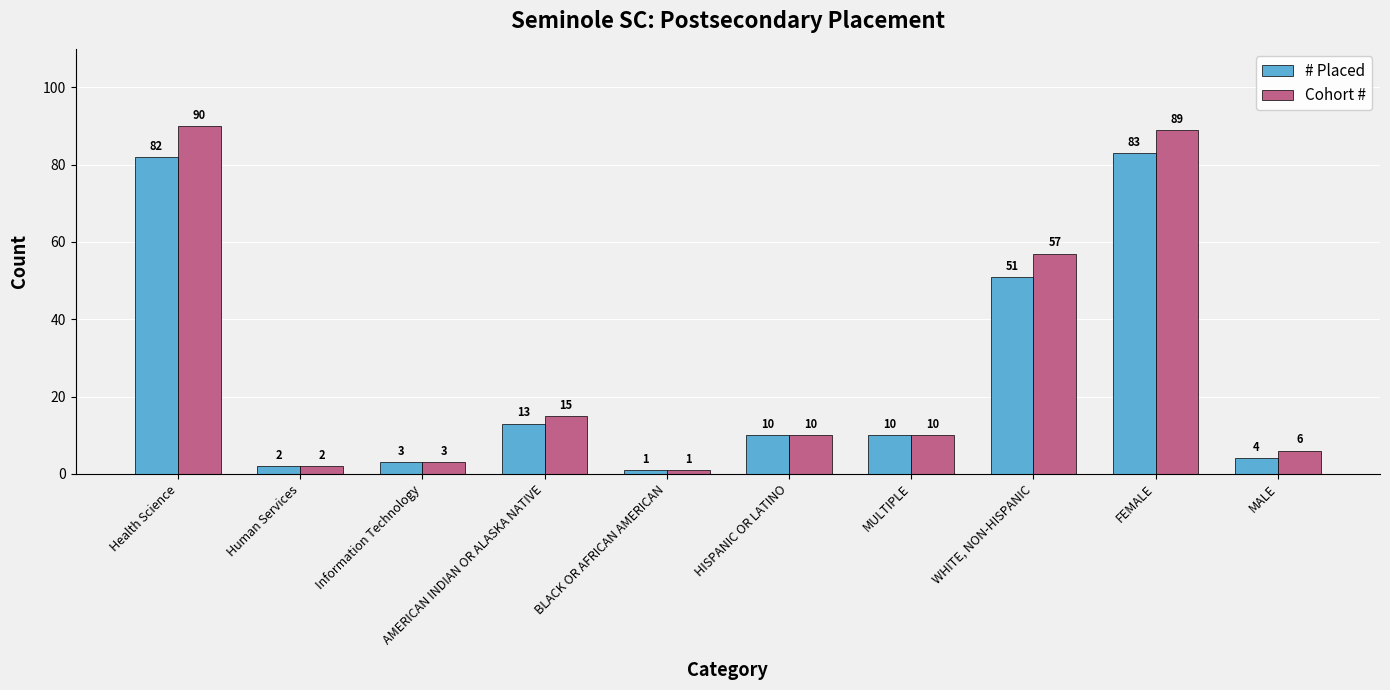

List the series in order of their peak value, highest first.

Cohort #, # Placed